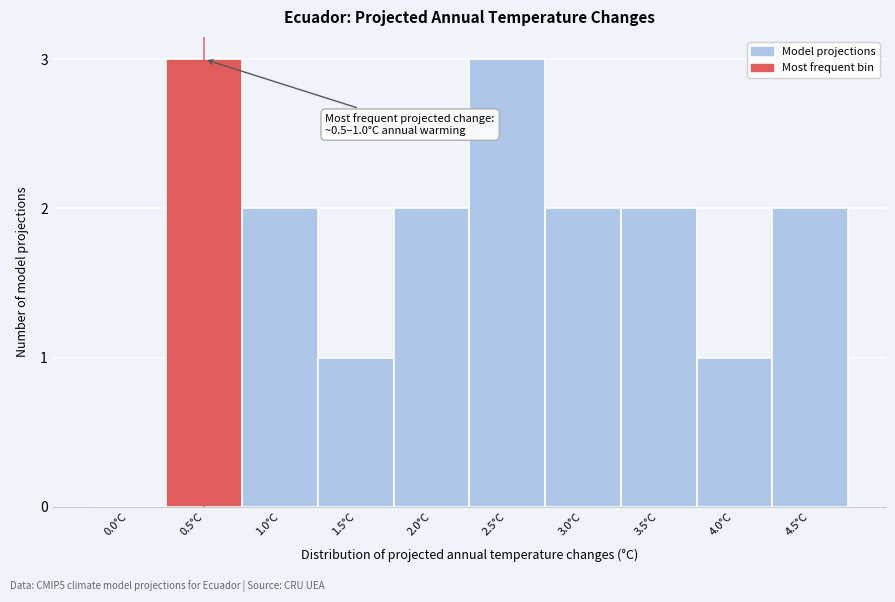

Reading left to right, transcribe all the data shown in this chart.

0.0°C=0	0.5°C=3	1.0°C=2	1.5°C=1	2.0°C=2	2.5°C=3	3.0°C=2	3.5°C=2	4.0°C=1	4.5°C=2